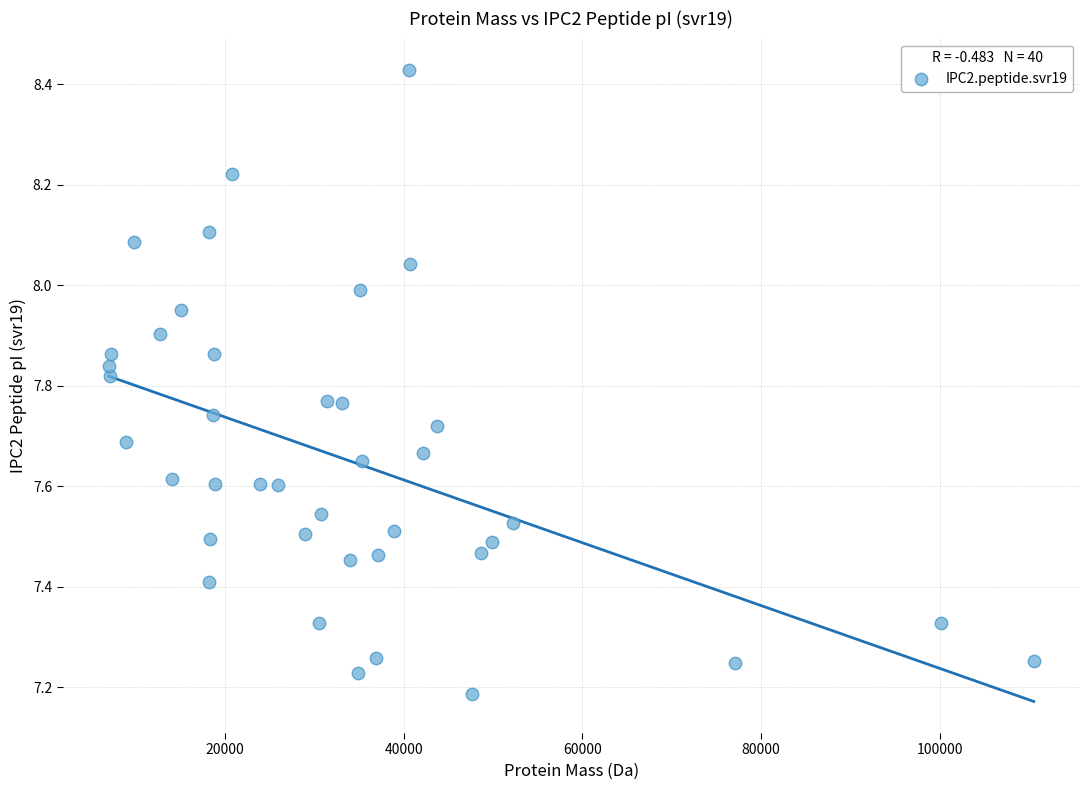

What is the range of X values (max minus min)?

103507.2